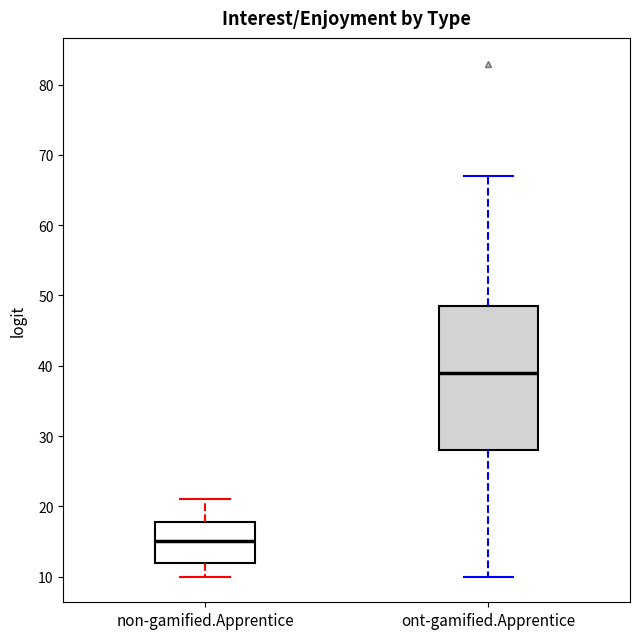

Where is the upper edge of the box for ont-gamified.Apprentice on the y-axis? The values are not printed on the chart, so give them approximately, as read against the axis.

49